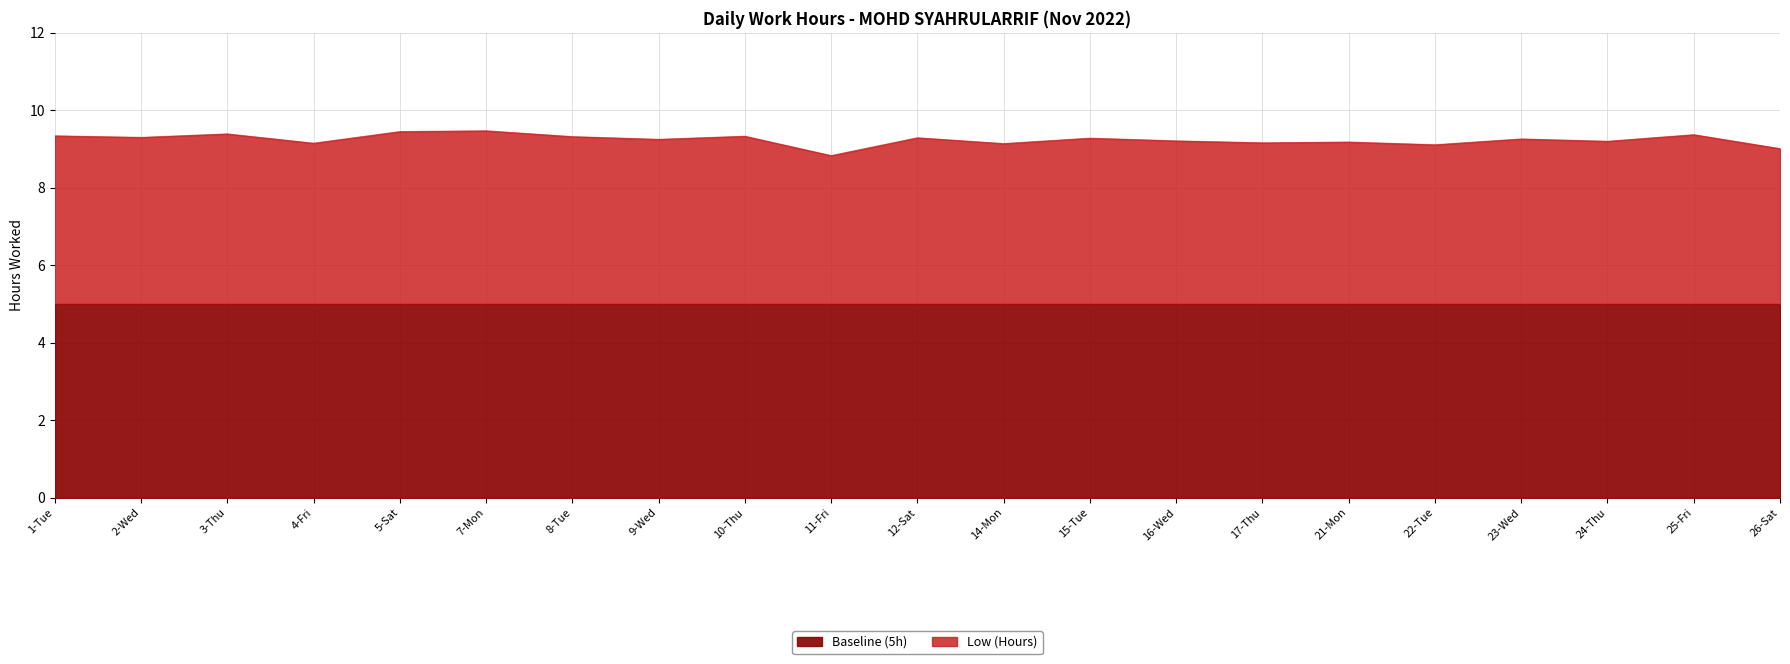

List the labels in order of value, largest first.

7-Mon, 5-Sat, 3-Thu, 25-Fri, 1-Tue, 10-Thu, 8-Tue, 2-Wed, 12-Sat, 15-Tue, 23-Wed, 9-Wed, 16-Wed, 24-Thu, 21-Mon, 17-Thu, 4-Fri, 14-Mon, 22-Tue, 26-Sat, 11-Fri